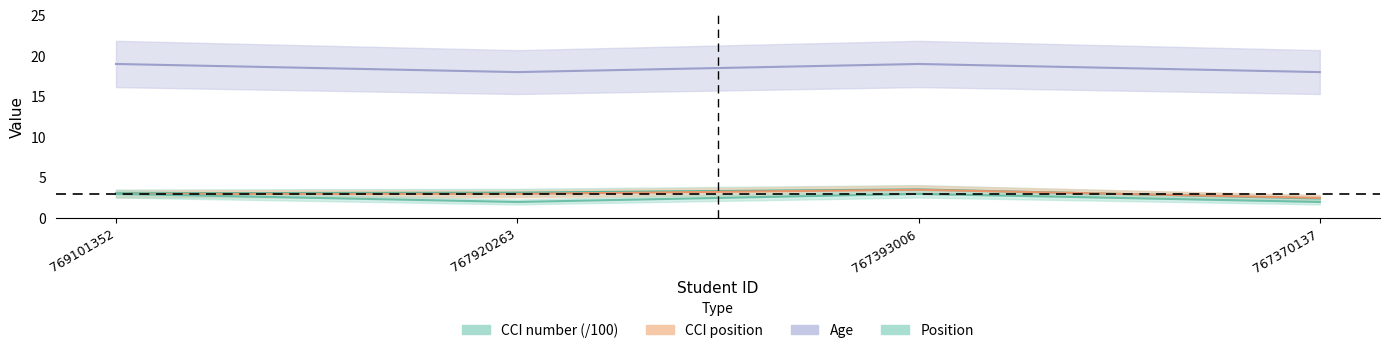

How many values in the CCI number series exceed 3?

3